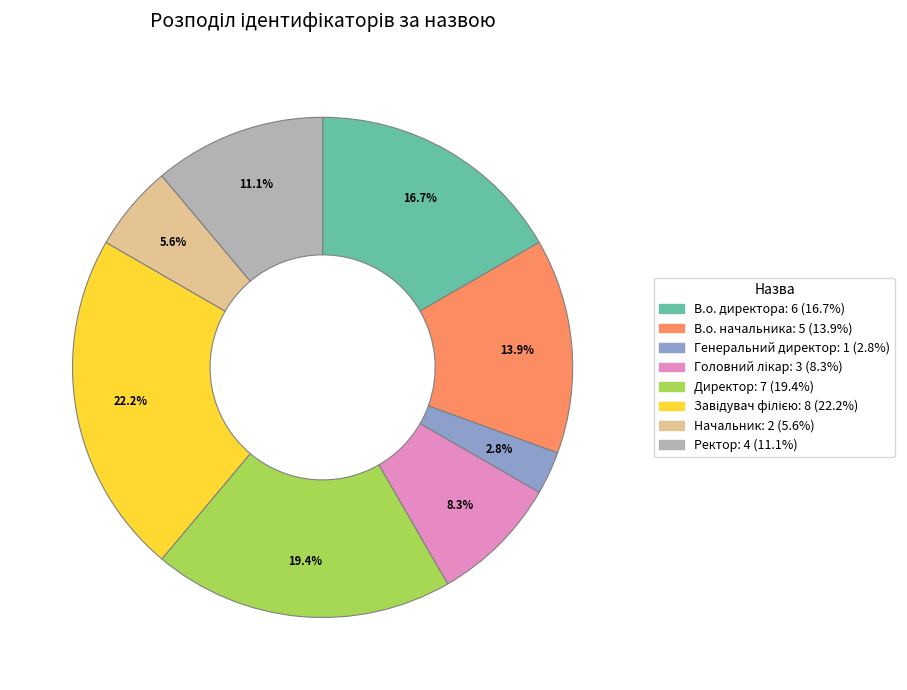

To the nearest percent, what is the average slice percentage?

12%